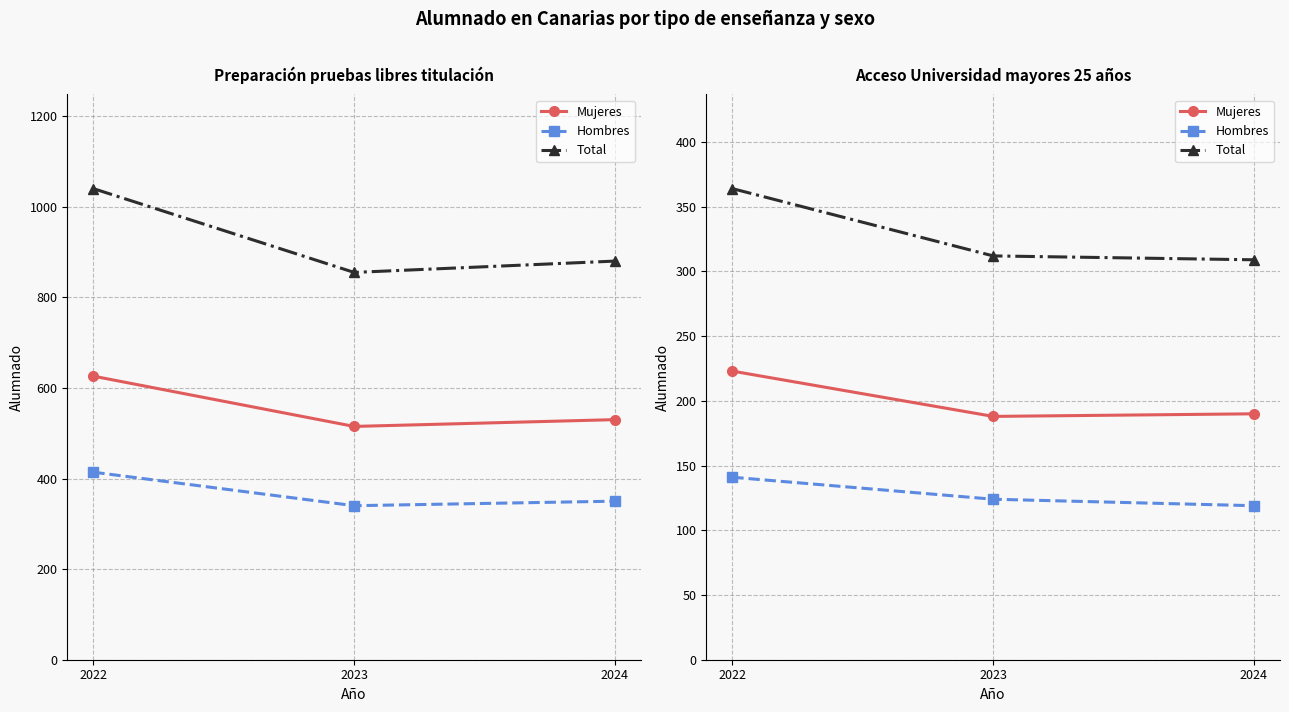

Between 2024 and 2022, which is larger?

2022